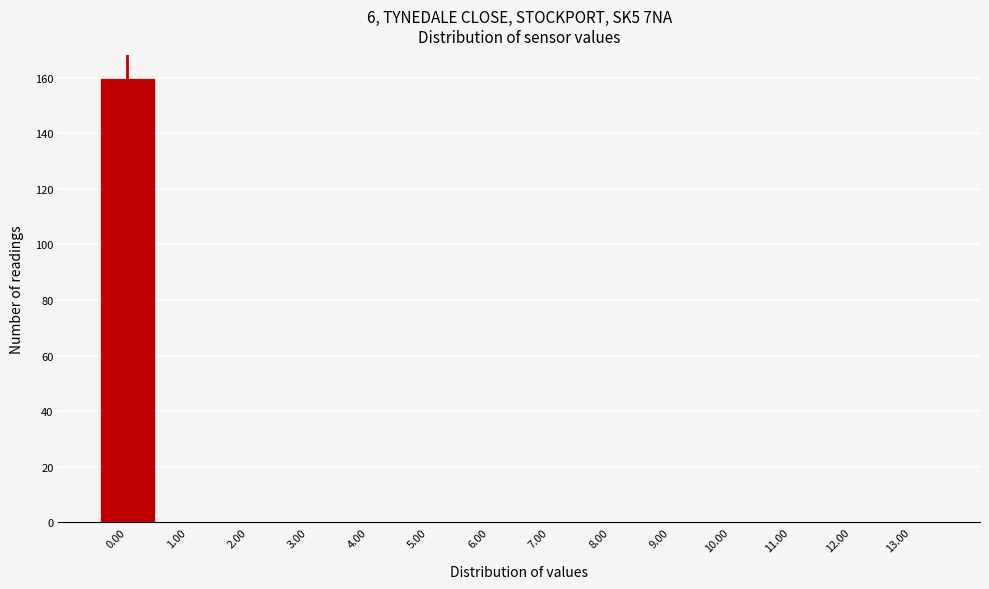

Reading left to right, transcribe this chart: for each bar, give the range it covers on the x-axis and its height. The values are not printed on the chart, so give them approximately, as read against the axis.

-0.5 to 0.5: 160
0.5 to 1.5: 0
1.5 to 2.5: 0
2.5 to 3.5: 0
3.5 to 4.5: 0
4.5 to 5.5: 0
5.5 to 6.5: 0
6.5 to 7.5: 0
7.5 to 8.5: 0
8.5 to 9.5: 0
9.5 to 10.5: 0
10.5 to 11.5: 0
11.5 to 12.5: 0
12.5 to 13.5: 0